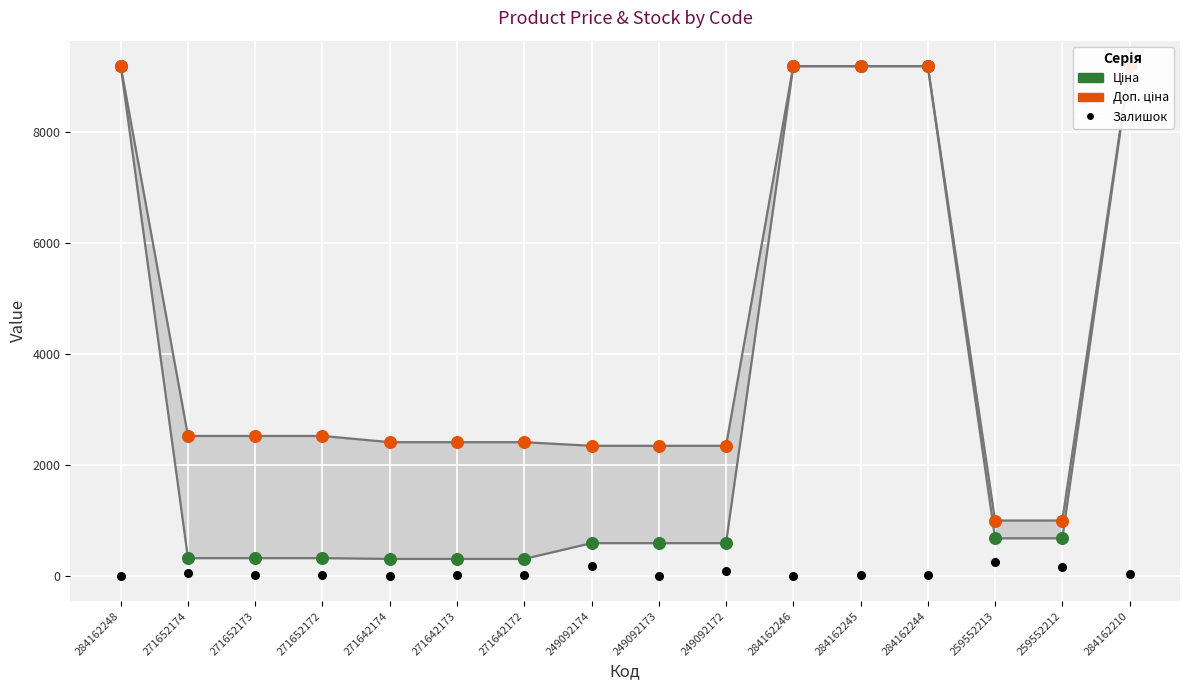

Which series has the widest spread of Y values?

Ціна